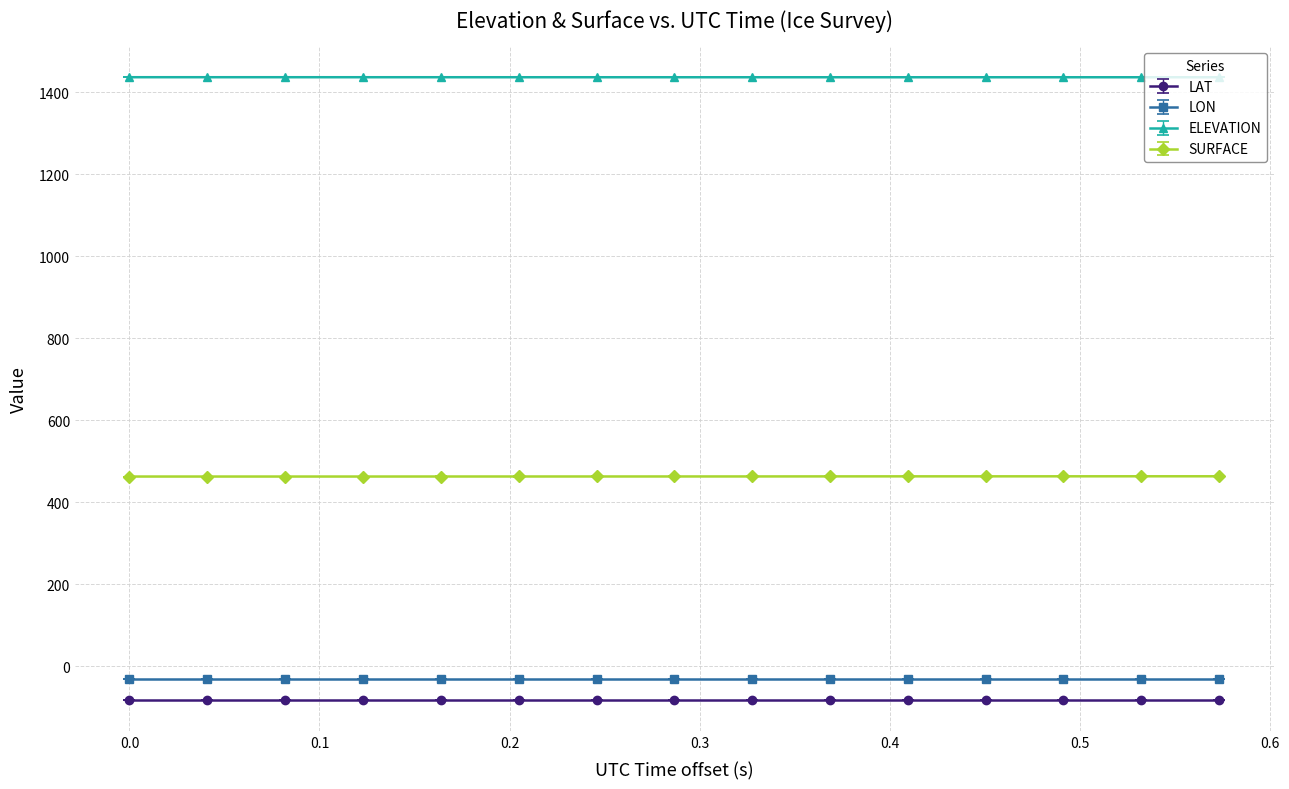

At how many categories does at least one series exceed 58?

15